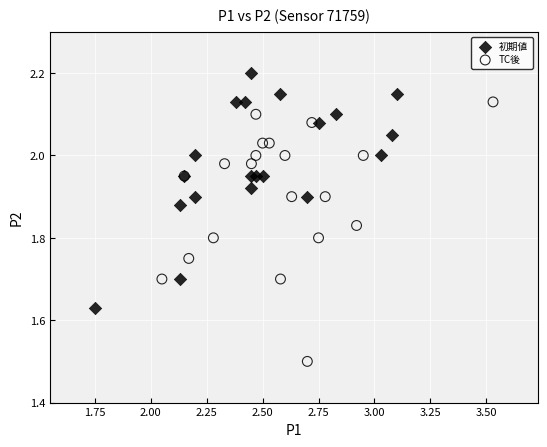

Which series contains the highest Y value?

初期値